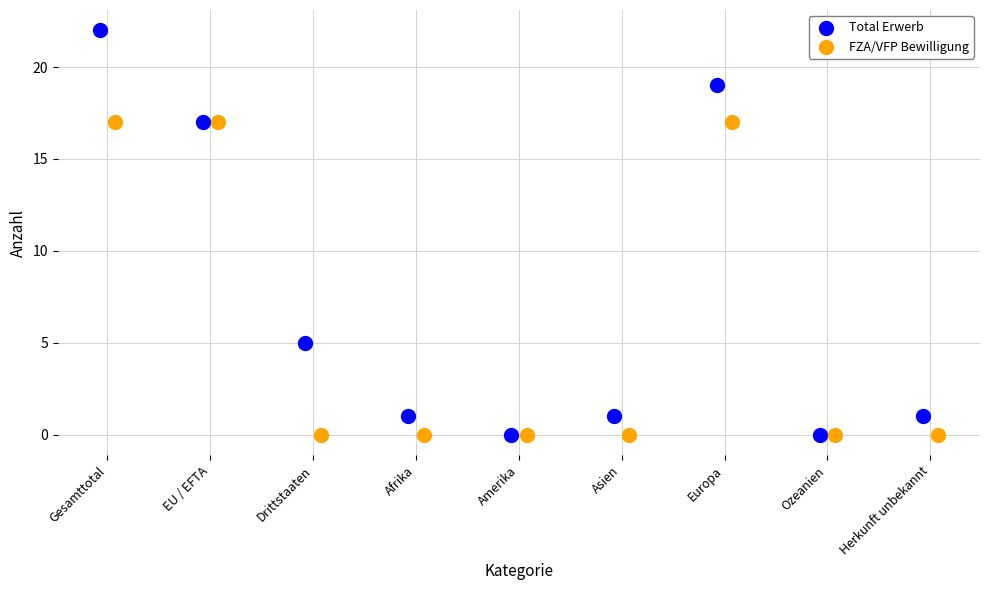

Which series has the widest spread of Y values?

Total Erwerb